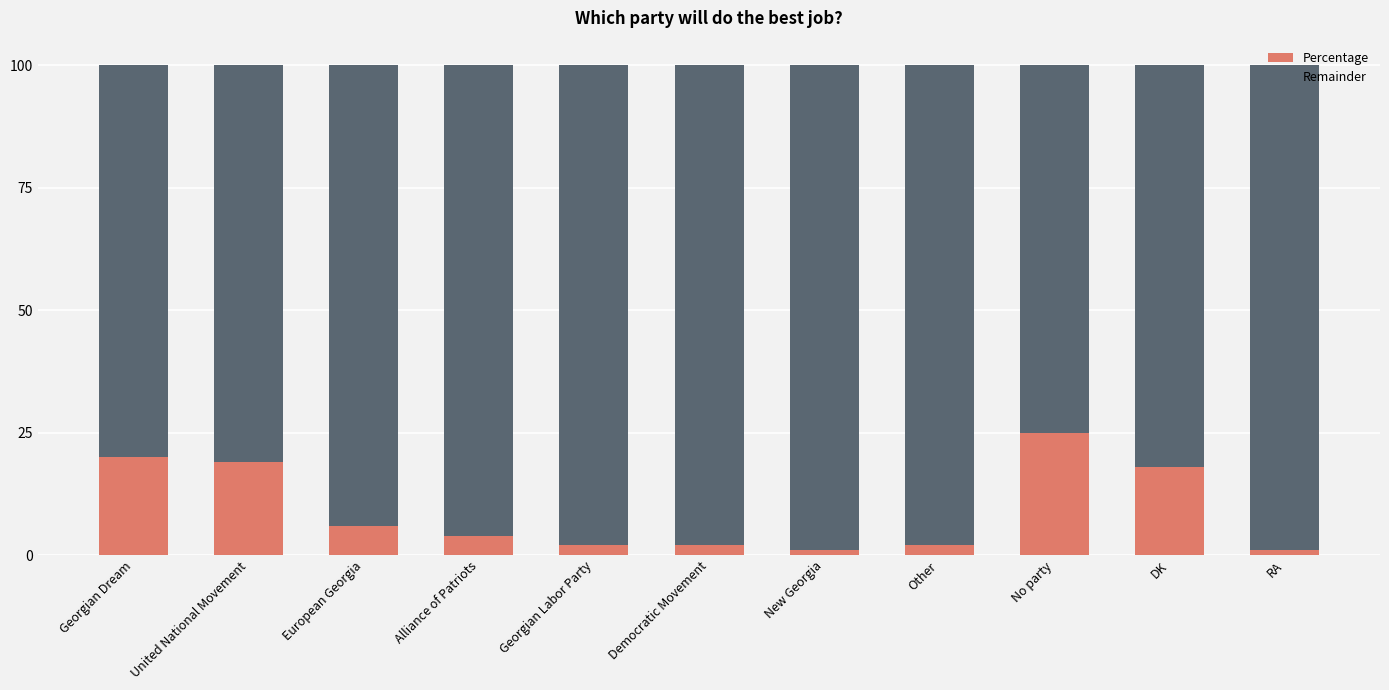

What is the maximum value for Percentage?

25